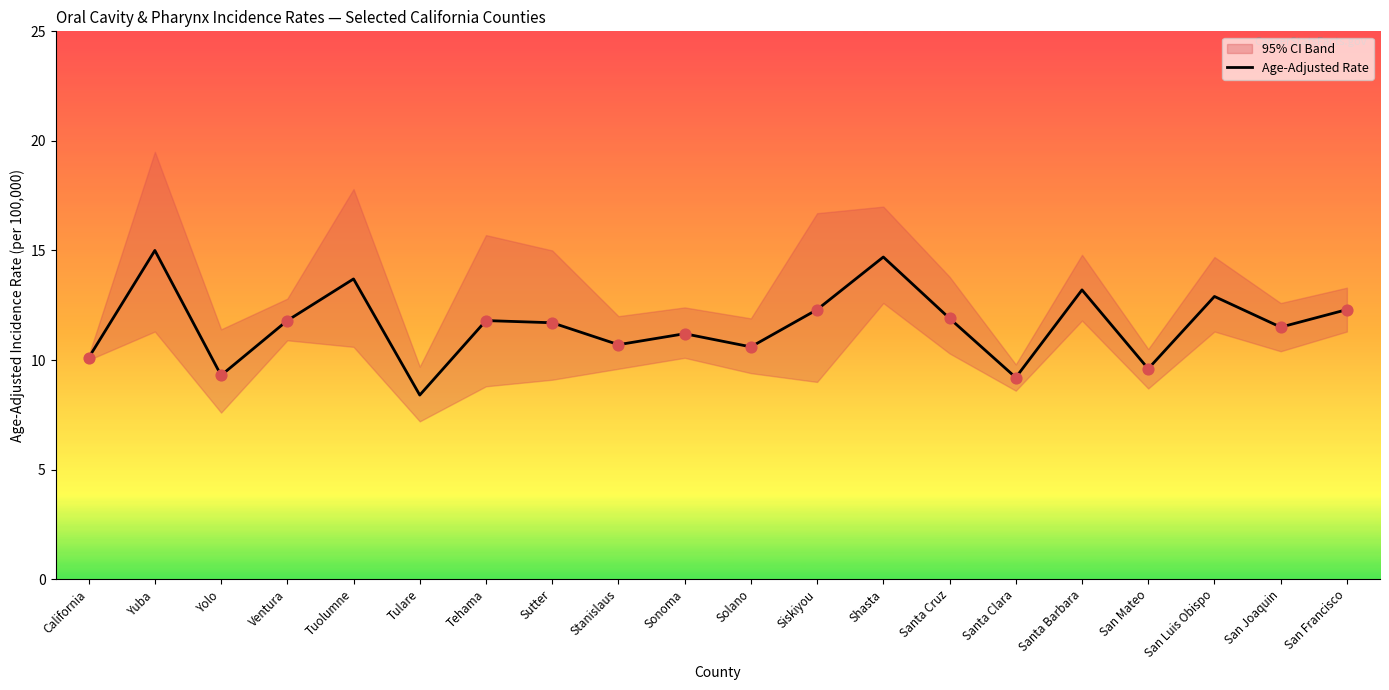

Approximately how many times larger is the value at Sonoma compared to San Joaquin?

1.0